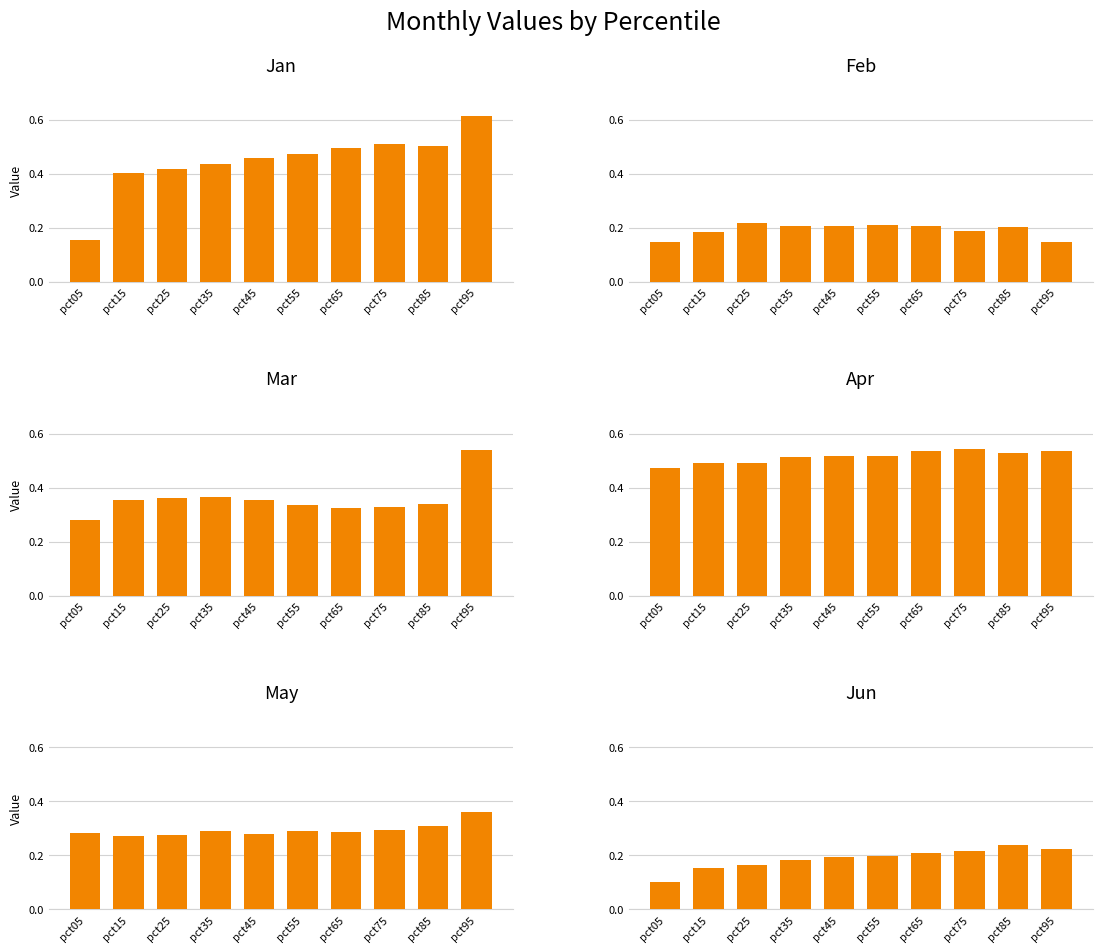

What value does the Jun series have at pct35?

0.2